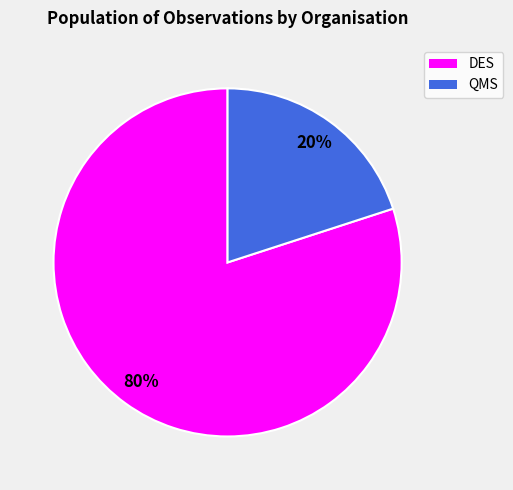

Which slice is the smallest?

QMS